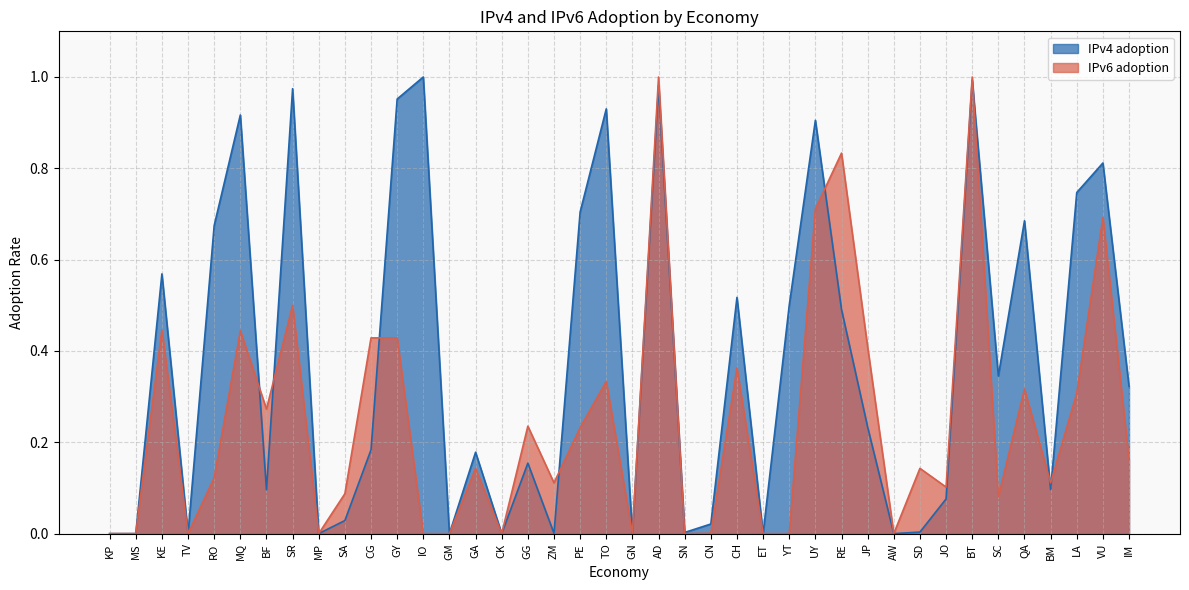

True or false: IPv4 adoption has more than 0 interior local peaks.

True